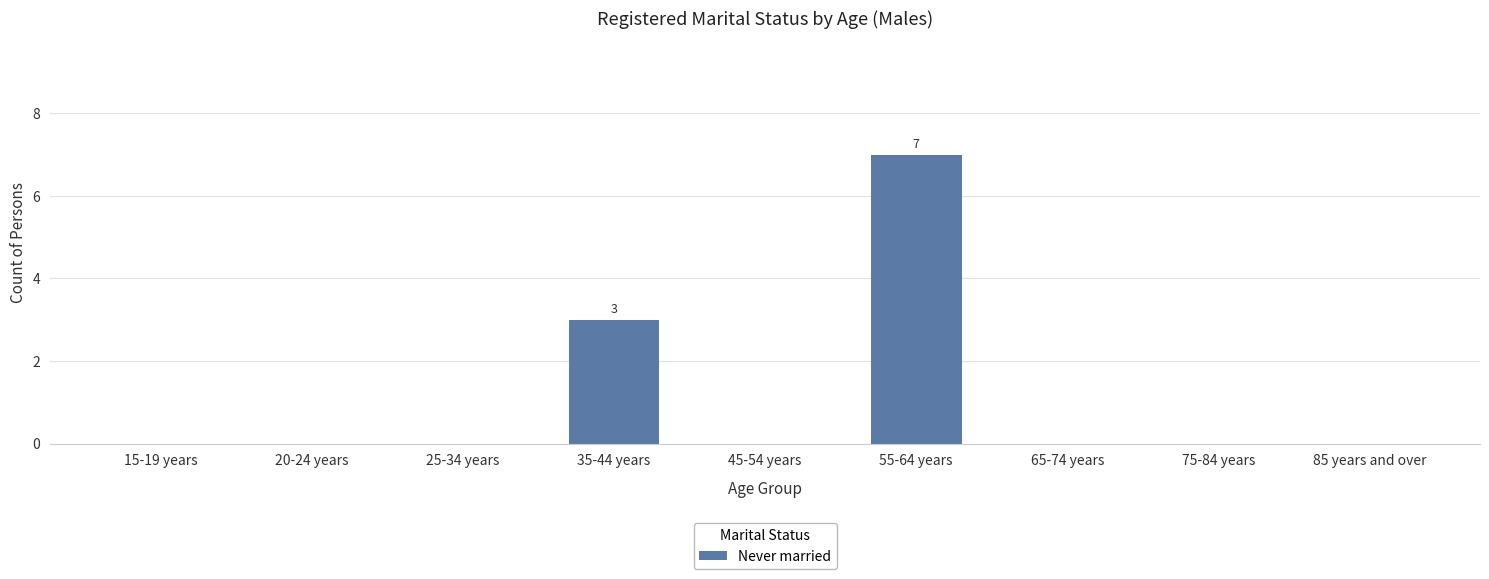

What is the sum of all values?

10